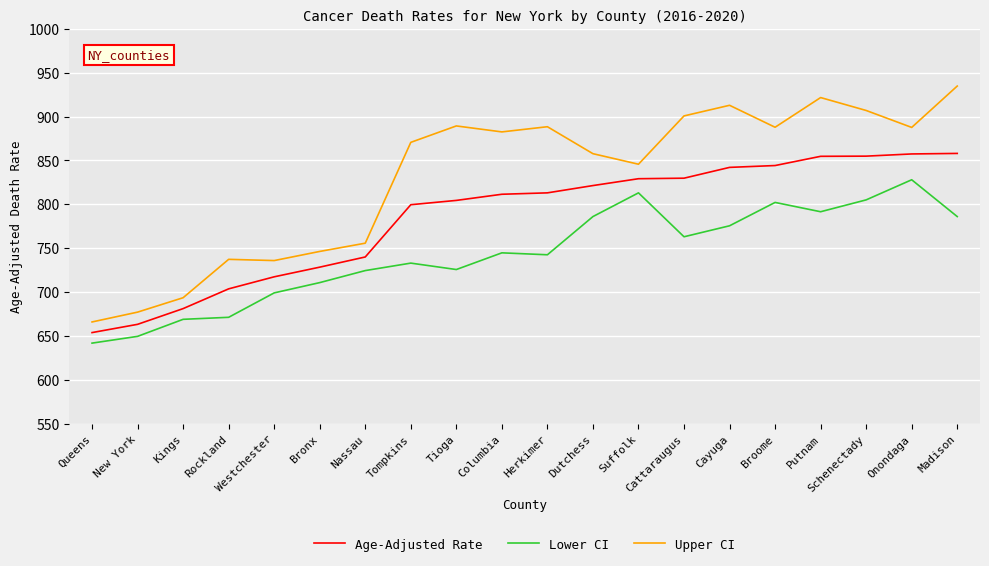

Does the chart display data point markers on the line(s)?

No